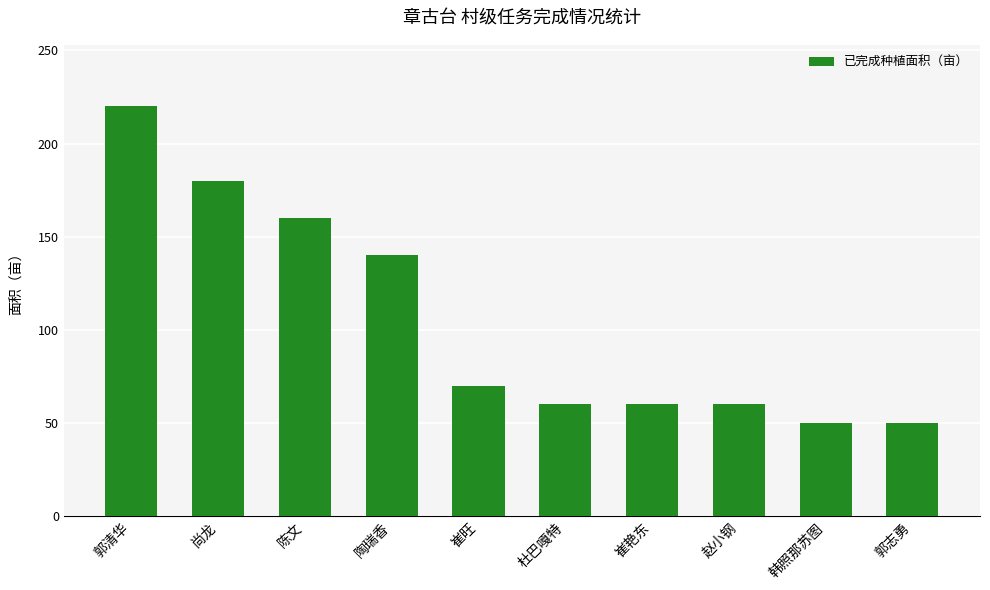

Reading right to left, extract all data points from this chart.

郭志勇=50	韩照那苏图=50	赵小钢=60	崔艳东=60	杜巴嘎特=60	崔旺=70	陶瑞香=140	陈文=160	尚龙=180	郭清华=220